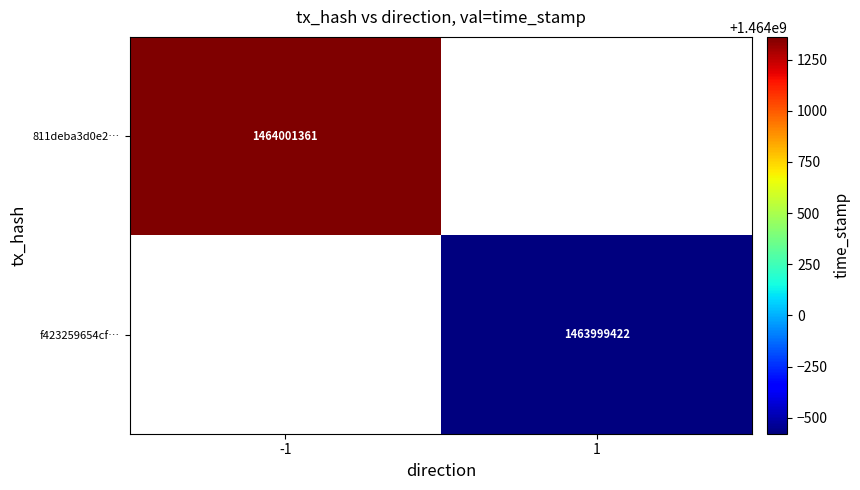

True or false: f423259654cf… has a value of 2553027588.5 at 1.

False